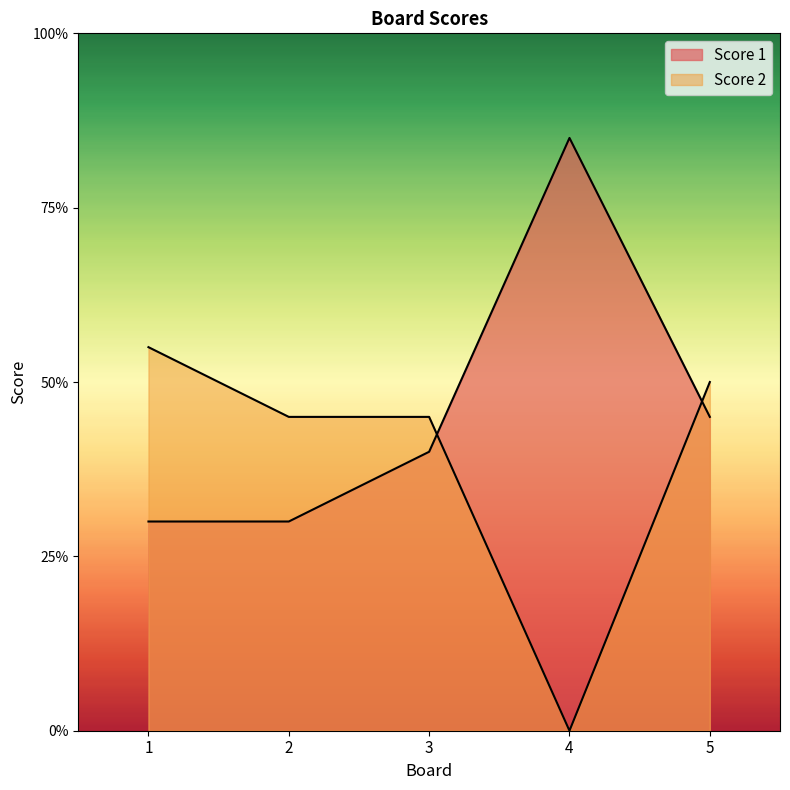

Where does the Score 1 series first go above 8?

4